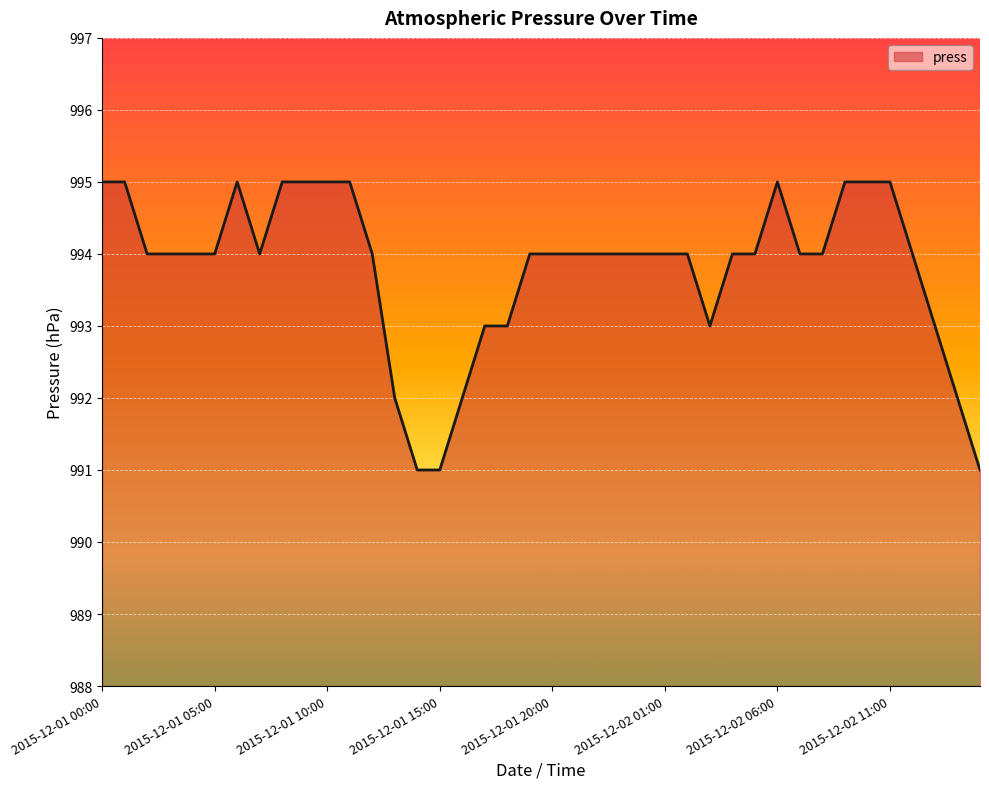

What is the minimum value shown in the chart?

991